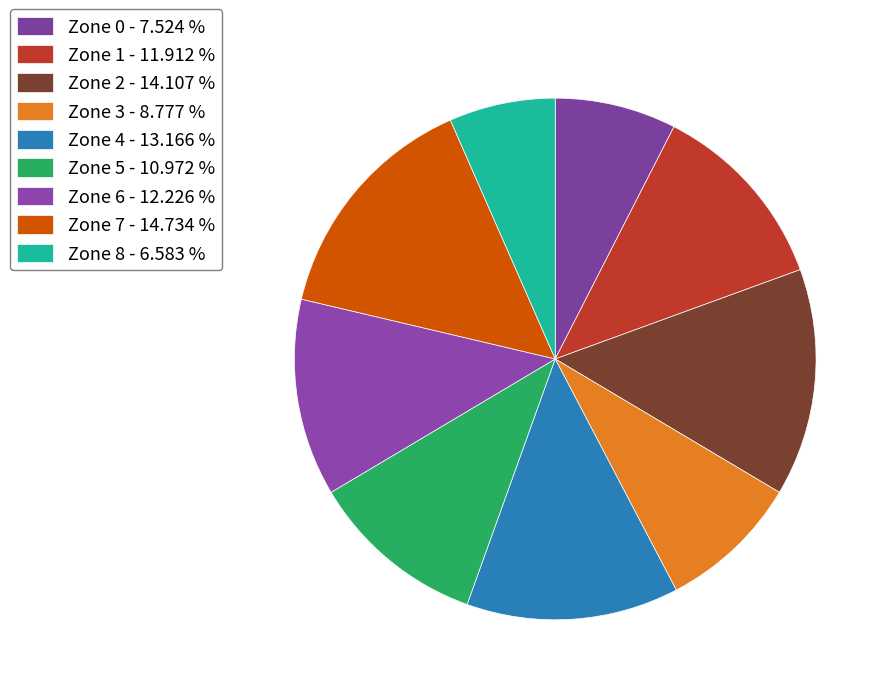

Is it true that Zone 6 is 2% of the pie?

False